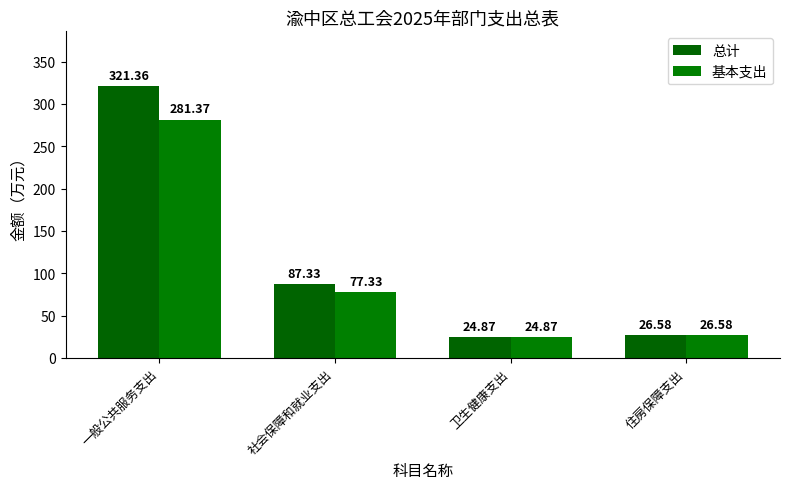

Does the chart contain any negative values?

No